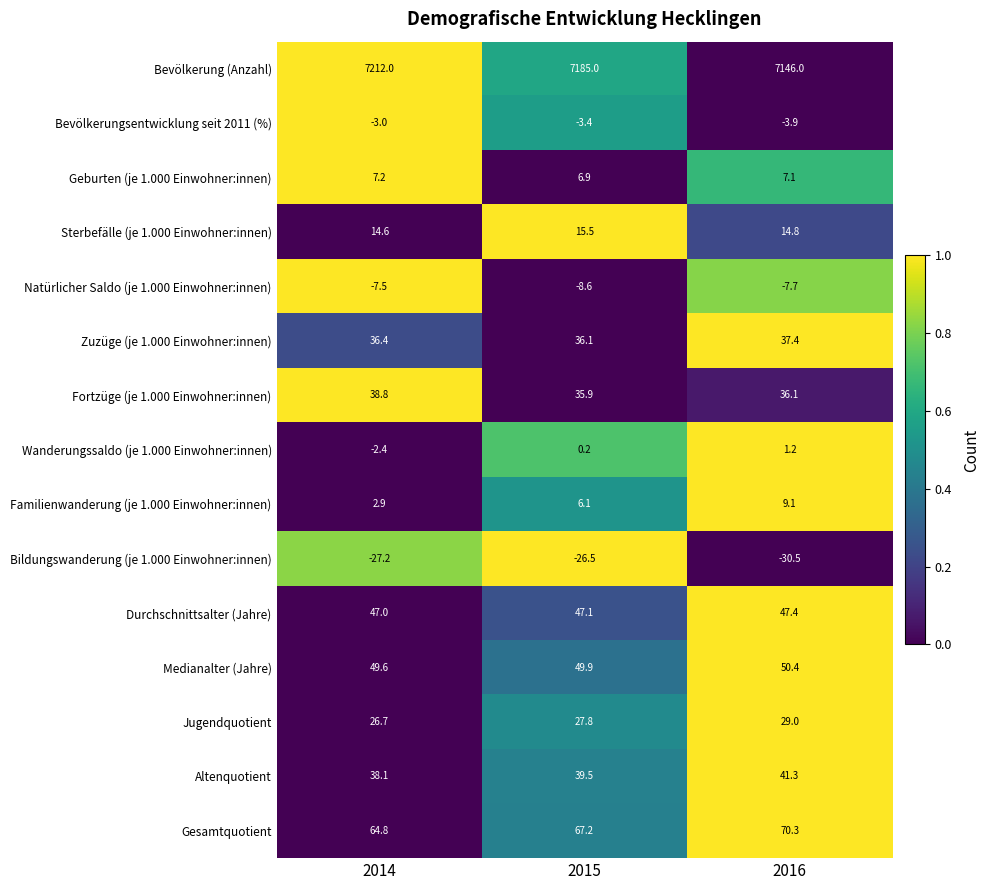

How many distinct data groups are displayed?

15